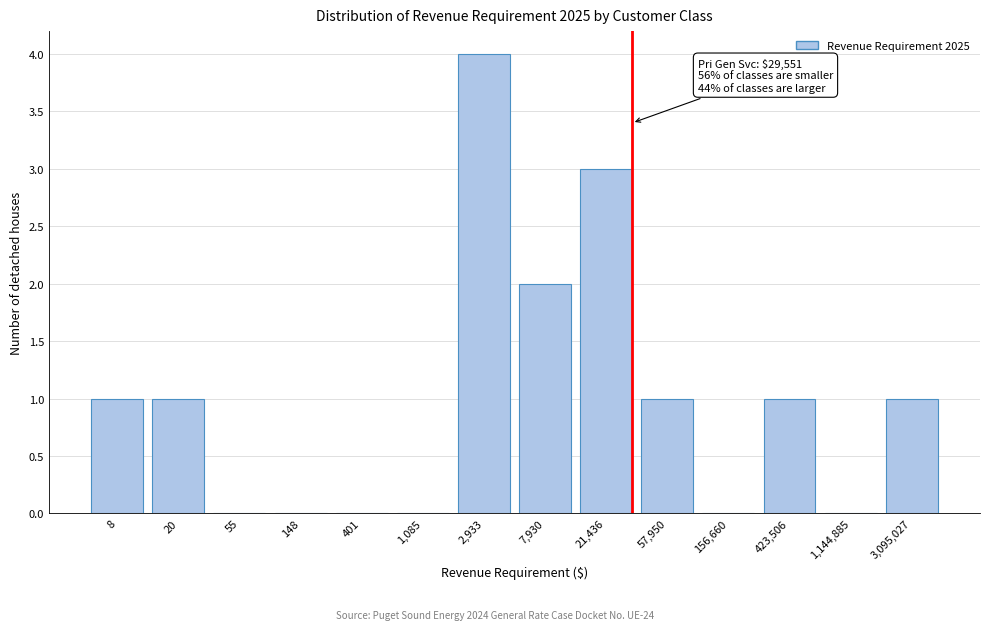

Reading right to left, list all the values displayed in this chart.

3,095,027=1	1,144,885=0	423,506=1	156,660=0	57,950=1	21,436=3	7,930=2	2,933=4	1,085=0	401=0	148=0	55=0	20=1	8=1